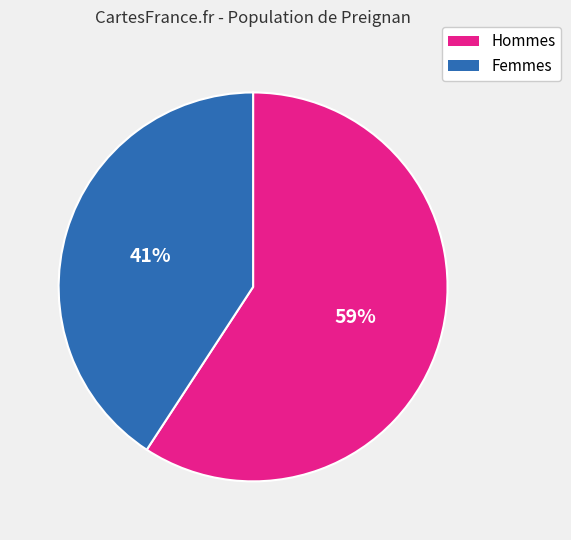

To the nearest percent, what is the average slice percentage?

50%